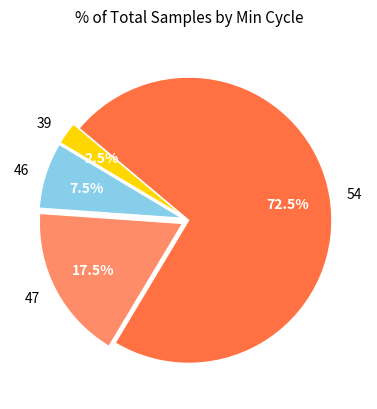

Is there any slice that represents more than half of the pie?

Yes